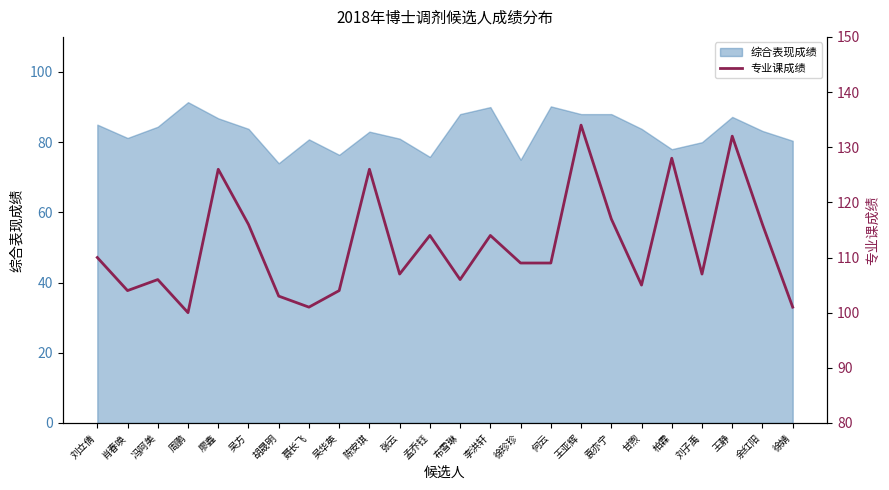

What is the highest value of the 综合表现成绩 series?

91.4